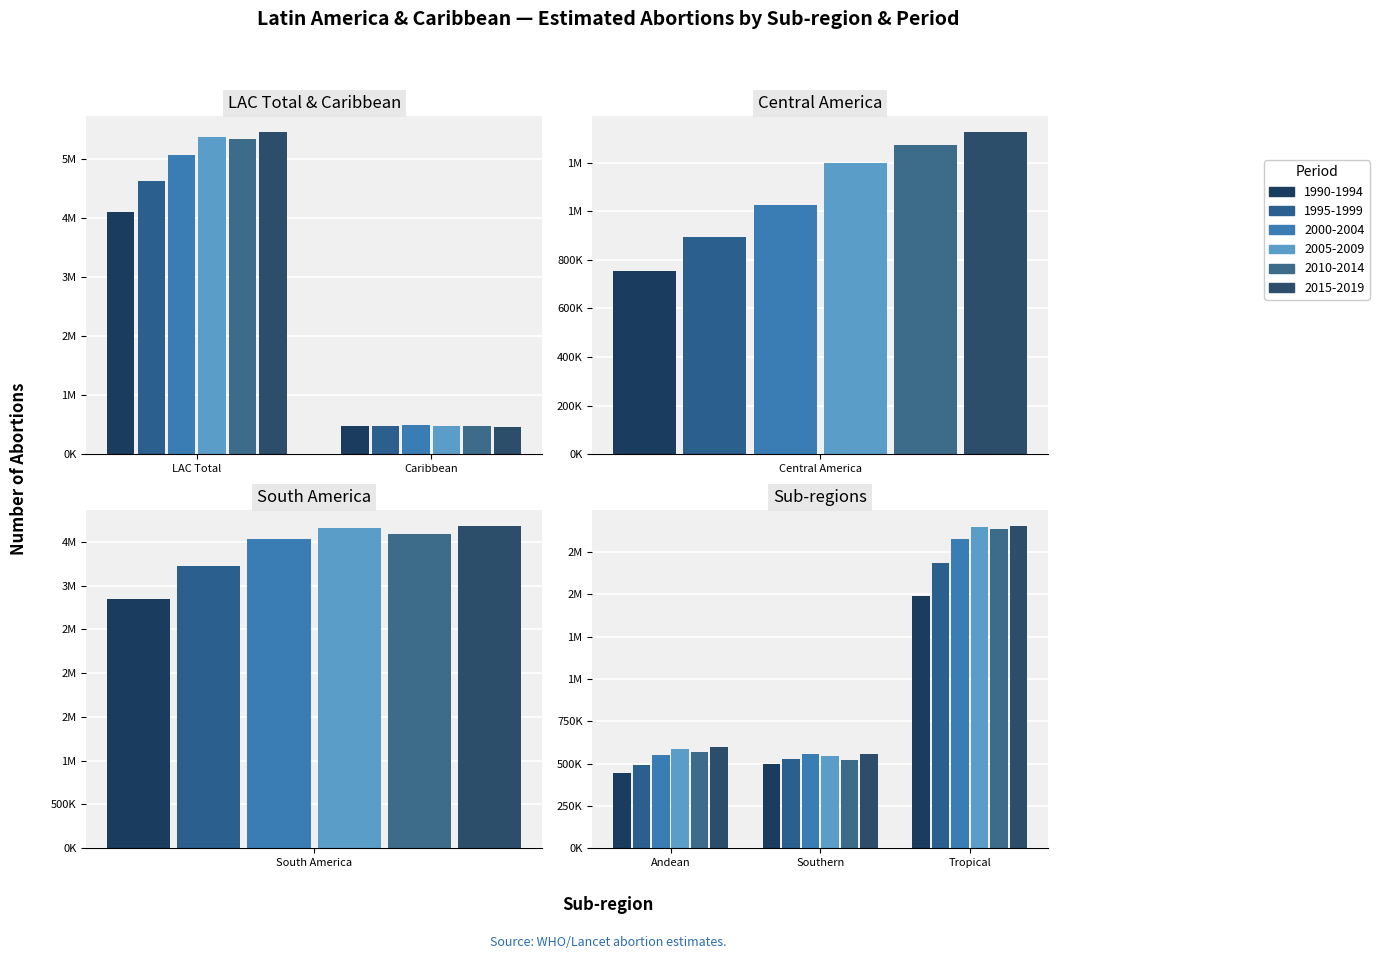

What is the difference between the highest and lowest values at Central
America?

568488